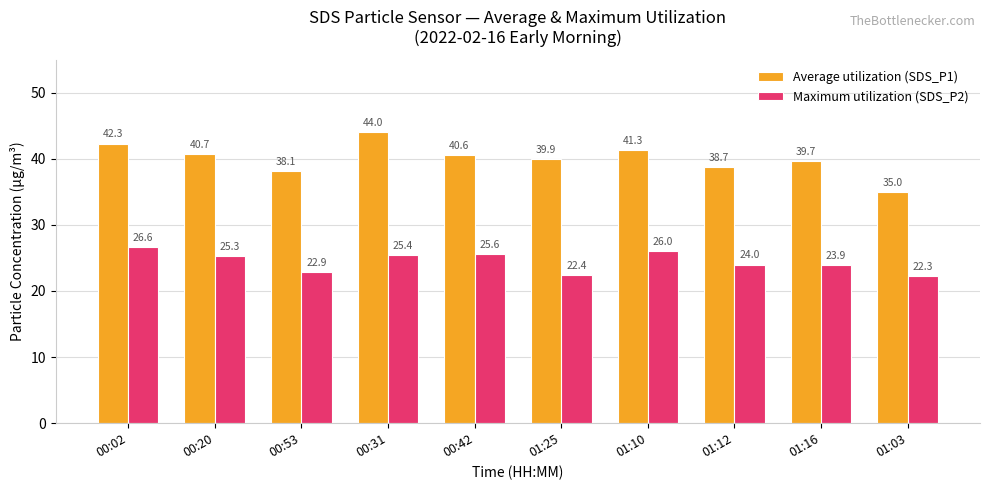

Rank the categories by Maximum utilization (SDS_P2) value from highest to lowest.

00:02, 01:10, 00:42, 00:31, 00:20, 01:12, 01:16, 00:53, 01:25, 01:03